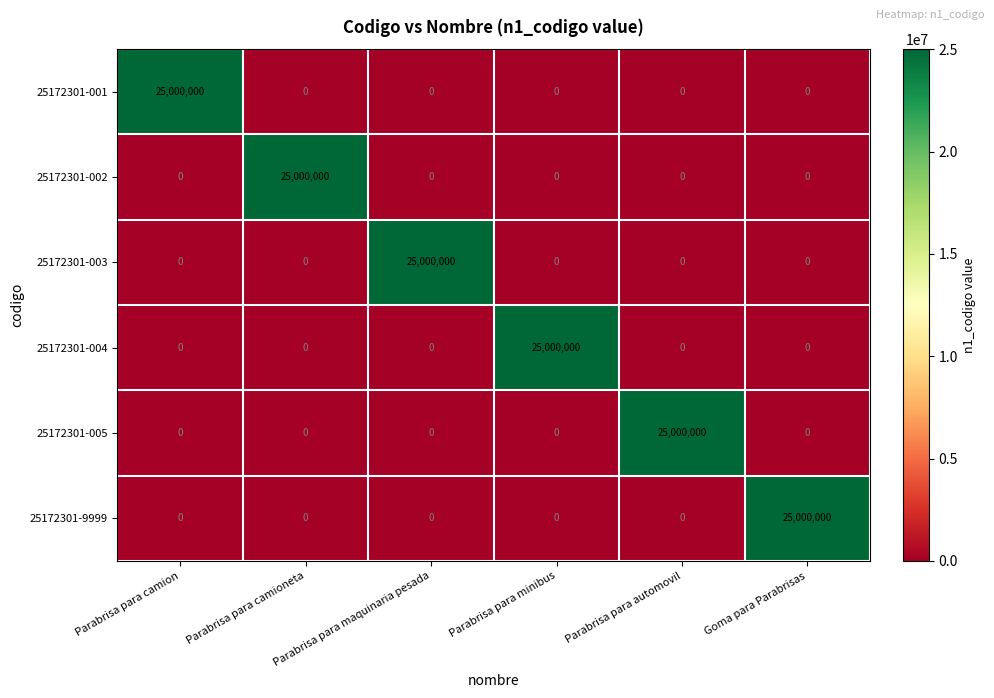

Is the value of 25172301-005 at Parabrisa para camioneta greater than the value of 25172301-001 at Parabrisa para camion?

No